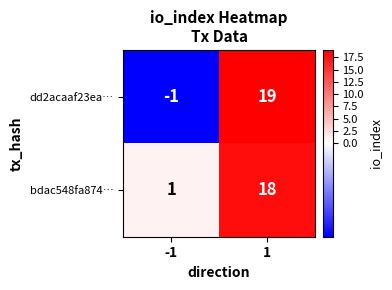

Count the number of data series in this chart.

2